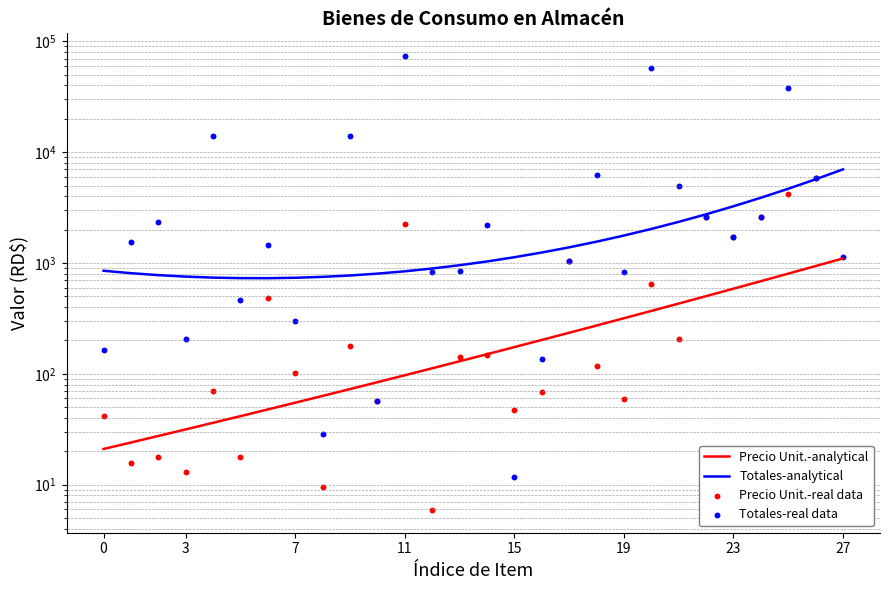

What is the total value across all series at 25?

47716.5